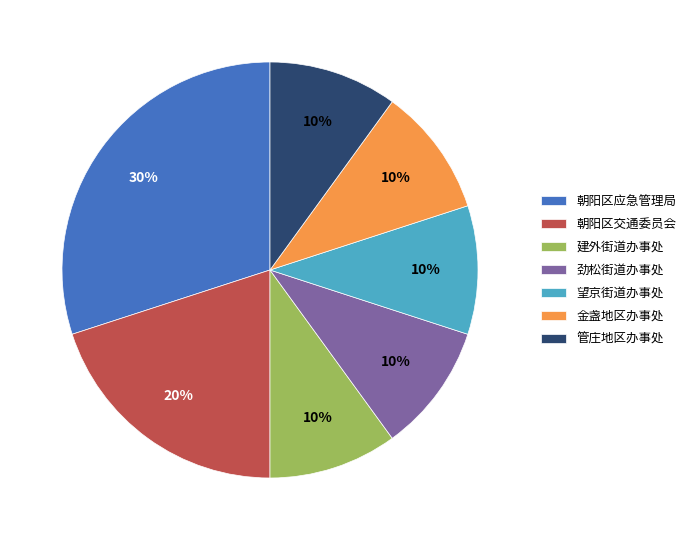

What is the largest slice in the pie chart?

朝阳区应急管理局